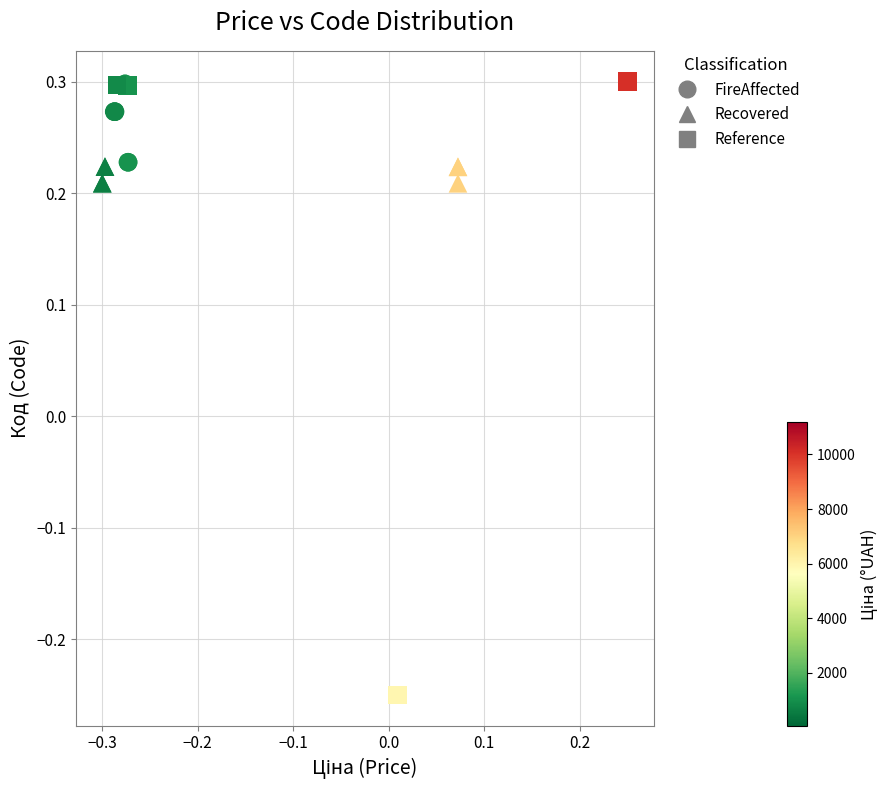

Which series has the largest Y range (max minus min)?

Reference